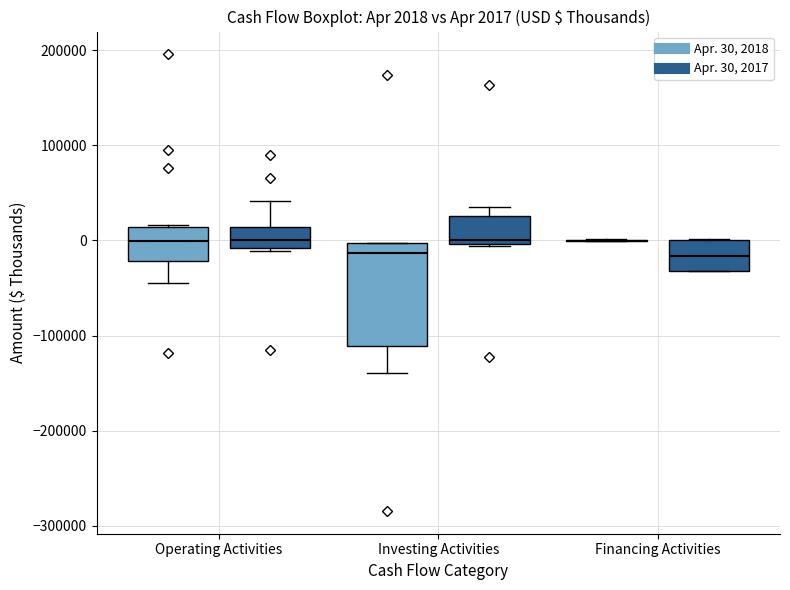

Which box is the tallest, from its lower edge to its upper edge?

Investing Activities (Apr. 30, 2018)